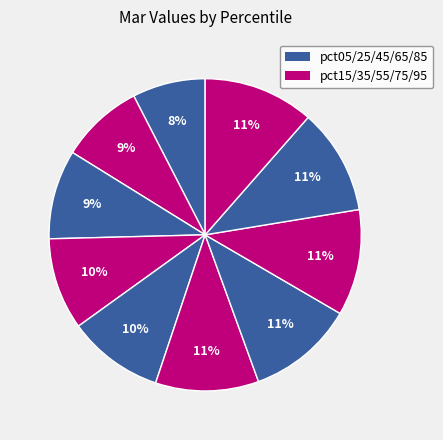

Which category has the smallest portion of the pie?

pct05